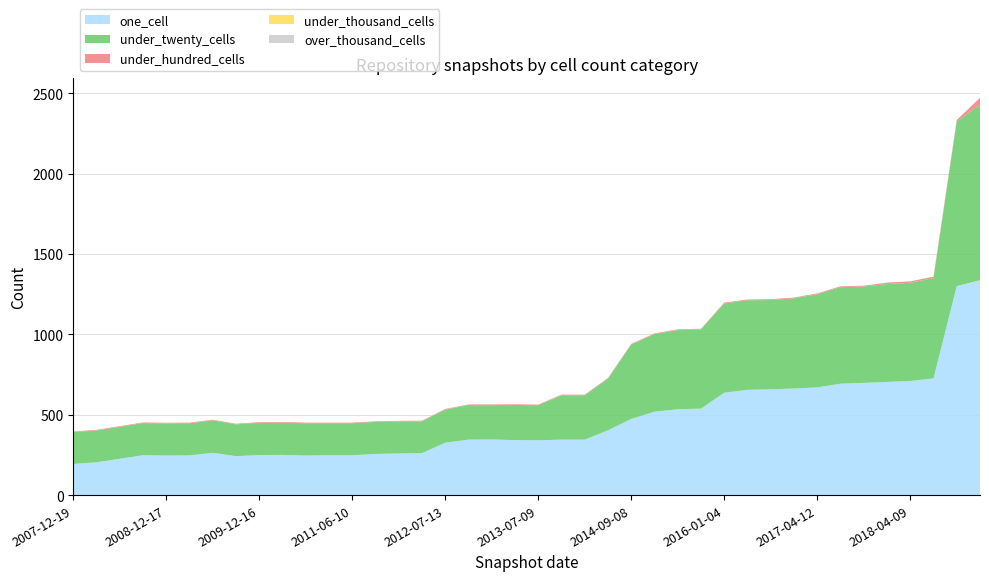

Reading left to right, extract all data points from this chart.

one_cell: 2007-12-19=194	2008-04-01=204	2008-06-27=226	2008-10-10=248	2008-12-17=246	2009-04-06=247	2009-06-17=263	2009-09-25=242	2009-12-16=249	2010-04-01=250	2010-07-26=246	2011-02-21=248	2011-06-10=248	2011-09-05=256	2012-01-18=259	2012-03-26=261	2012-07-13=326	2012-10-31=345	2013-02-20=346	2013-05-21=342	2013-07-09=341	2013-09-10=345	2013-12-20=345	2014-03-28=403	2014-09-08=474	2015-01-19=519	2015-04-09=534	2015-07-03=538	2016-01-04=637	2016-04-05=655	2016-07-04=658	2016-10-07=663	2017-04-12=670	2017-07-24=693	2017-10-12=698	2017-12-22=704	2018-04-09=710	2018-07-11=726	2019-01-01=1300	2019-07-01=1337
under_twenty_cells: 2007-12-19=198	2008-04-01=198	2008-06-27=199	2008-10-10=200	2008-12-17=200	2009-04-06=200	2009-06-17=202	2009-09-25=198	2009-12-16=201	2010-04-01=201	2010-07-26=201	2011-02-21=199	2011-06-10=199	2011-09-05=199	2012-01-18=199	2012-03-26=198	2012-07-13=206	2012-10-31=215	2013-02-20=214	2013-05-21=219	2013-07-09=218	2013-09-10=276	2013-12-20=276	2014-03-28=322	2014-09-08=463	2015-01-19=483	2015-04-09=493	2015-07-03=493	2016-01-04=556	2016-04-05=557	2016-07-04=556	2016-10-07=561	2017-04-12=580	2017-07-24=601	2017-10-12=600	2017-12-22=609	2018-04-09=611	2018-07-11=624	2019-01-01=1025	2019-07-01=1091
under_hundred_cells: 2007-12-19=4	2008-04-01=4	2008-06-27=4	2008-10-10=4	2008-12-17=4	2009-04-06=4	2009-06-17=4	2009-09-25=4	2009-12-16=4	2010-04-01=4	2010-07-26=4	2011-02-21=4	2011-06-10=4	2011-09-05=4	2012-01-18=4	2012-03-26=4	2012-07-13=4	2012-10-31=4	2013-02-20=4	2013-05-21=4	2013-07-09=4	2013-09-10=4	2013-12-20=4	2014-03-28=4	2014-09-08=4	2015-01-19=4	2015-04-09=4	2015-07-03=4	2016-01-04=5	2016-04-05=5	2016-07-04=5	2016-10-07=5	2017-04-12=5	2017-07-24=5	2017-10-12=5	2017-12-22=9	2018-04-09=9	2018-07-11=9	2019-01-01=9	2019-07-01=44
under_thousand_cells: 2007-12-19=0	2008-04-01=0	2008-06-27=0	2008-10-10=0	2008-12-17=0	2009-04-06=0	2009-06-17=0	2009-09-25=0	2009-12-16=0	2010-04-01=0	2010-07-26=0	2011-02-21=0	2011-06-10=0	2011-09-05=0	2012-01-18=0	2012-03-26=0	2012-07-13=0	2012-10-31=0	2013-02-20=0	2013-05-21=0	2013-07-09=0	2013-09-10=0	2013-12-20=0	2014-03-28=0	2014-09-08=0	2015-01-19=0	2015-04-09=0	2015-07-03=0	2016-01-04=0	2016-04-05=0	2016-07-04=0	2016-10-07=0	2017-04-12=0	2017-07-24=0	2017-10-12=0	2017-12-22=0	2018-04-09=0	2018-07-11=0	2019-01-01=0	2019-07-01=0
over_thousand_cells: 2007-12-19=0	2008-04-01=0	2008-06-27=0	2008-10-10=0	2008-12-17=0	2009-04-06=0	2009-06-17=0	2009-09-25=0	2009-12-16=0	2010-04-01=0	2010-07-26=0	2011-02-21=0	2011-06-10=0	2011-09-05=0	2012-01-18=0	2012-03-26=0	2012-07-13=0	2012-10-31=0	2013-02-20=0	2013-05-21=0	2013-07-09=0	2013-09-10=0	2013-12-20=0	2014-03-28=0	2014-09-08=0	2015-01-19=0	2015-04-09=0	2015-07-03=0	2016-01-04=0	2016-04-05=0	2016-07-04=0	2016-10-07=0	2017-04-12=0	2017-07-24=0	2017-10-12=0	2017-12-22=0	2018-04-09=0	2018-07-11=0	2019-01-01=0	2019-07-01=0